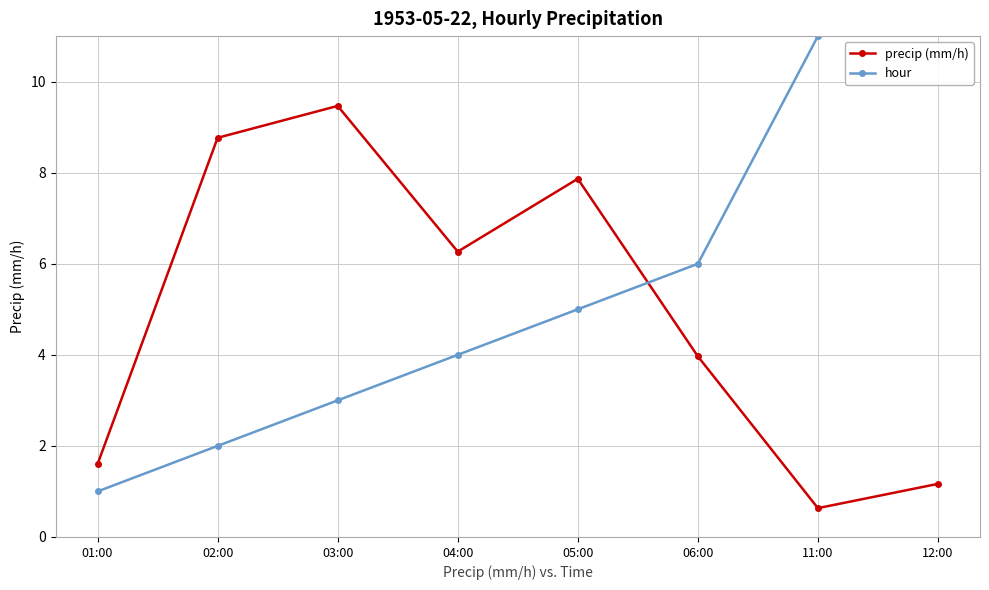

Where does the hour series first go above 5?

06:00